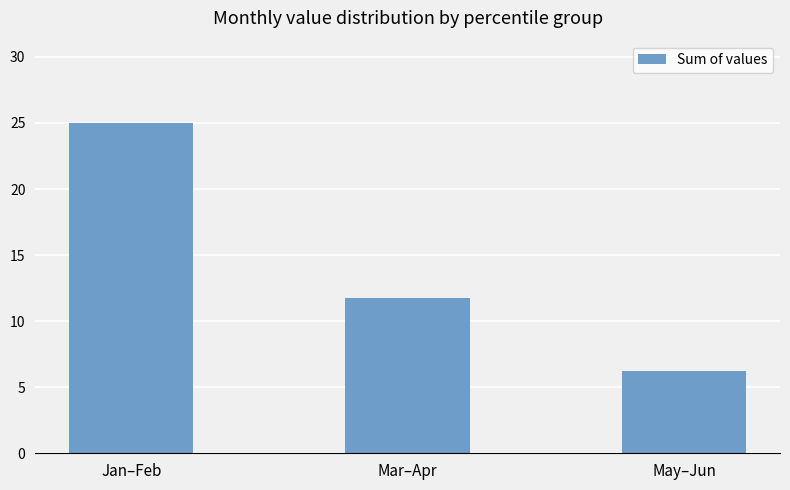

What is the average value?

14.3